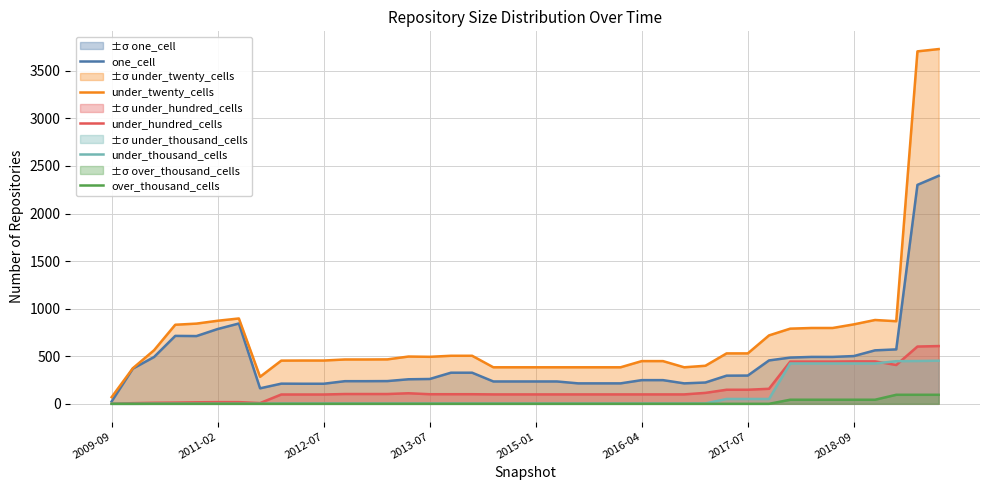

What is the highest value of the over_thousand_cells series?

95